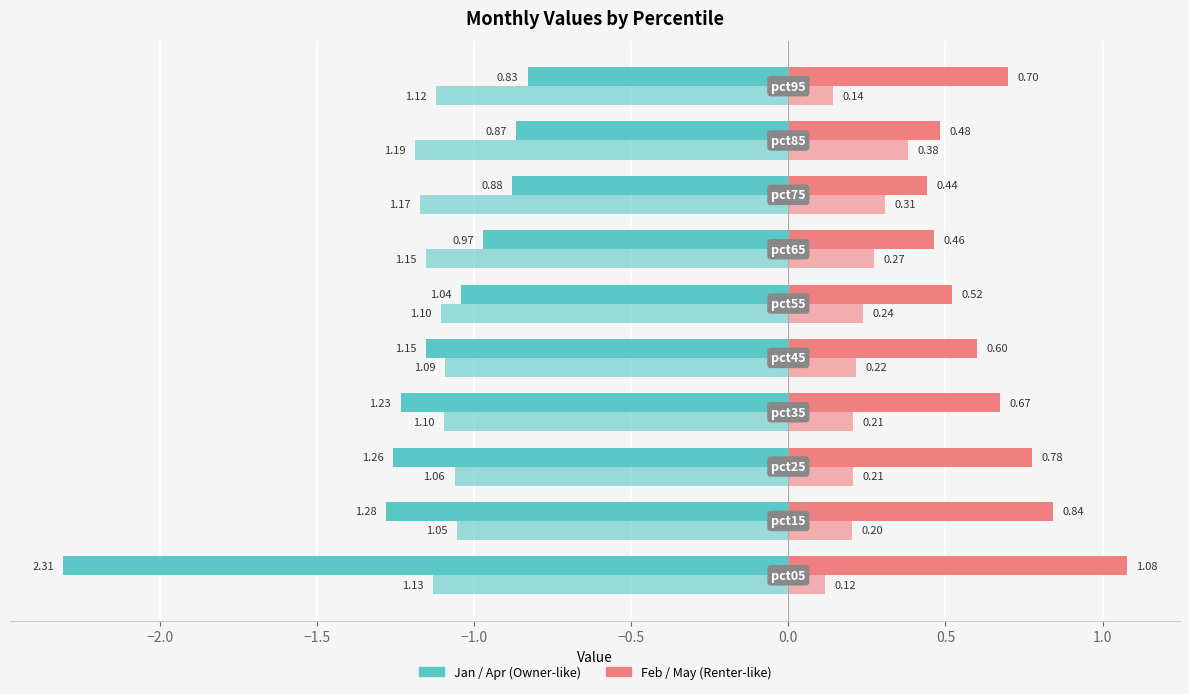

How many distinct data groups are displayed?

4